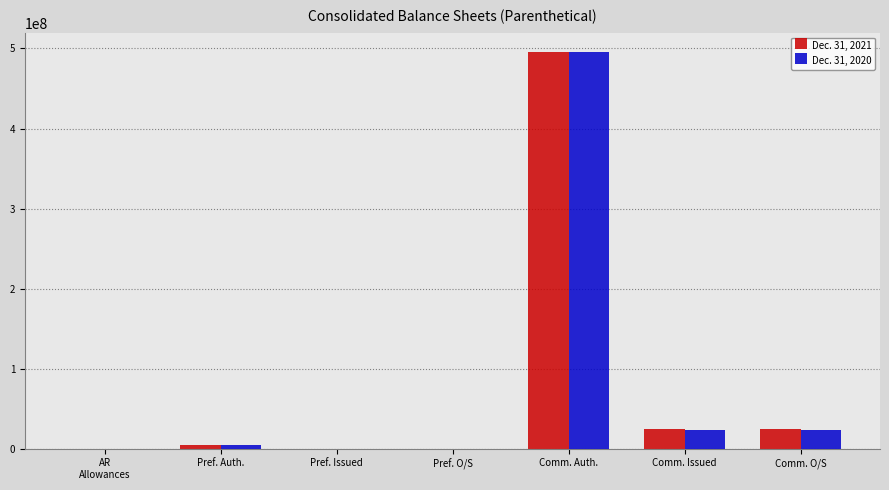

Are the bars grouped side by side (vs. stacked)?

Yes